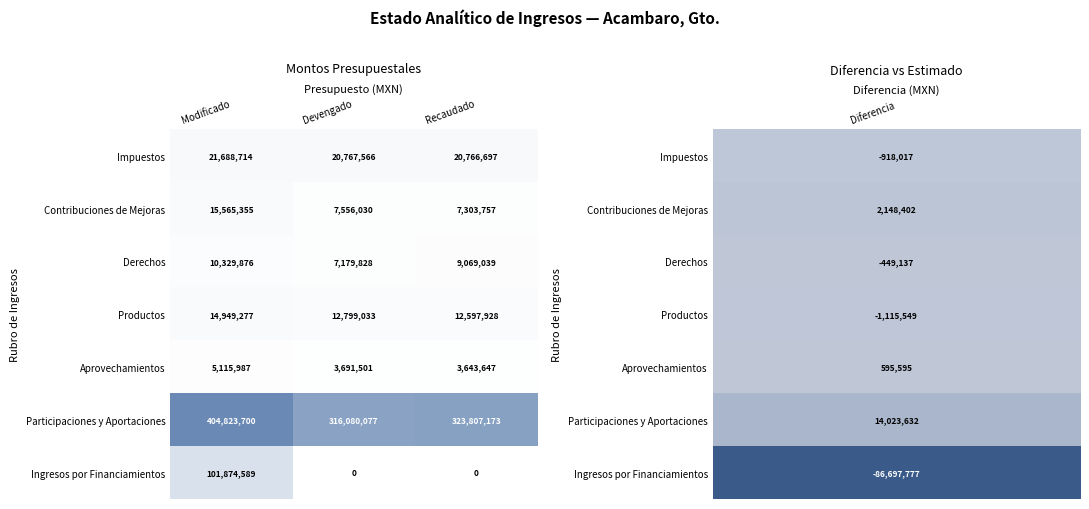

List the series in order of their peak value, lowest first.

Aprovechamientos, Derechos, Productos, Contribuciones de Mejoras, Impuestos, Ingresos por Financiamientos, Participaciones y Aportaciones